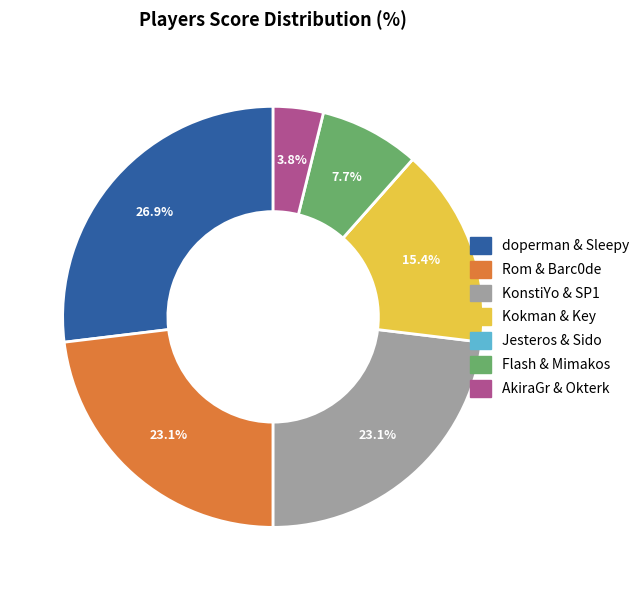

Does KonstiYo & SP1 account for over 50% of the chart?

No